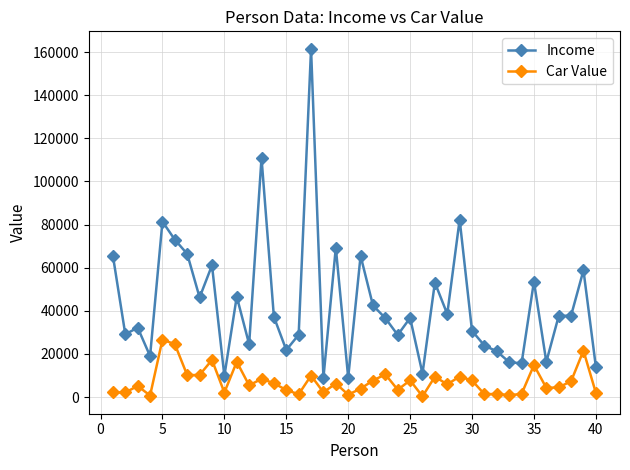

True or false: Income and Car Value intersect in this chart.

False